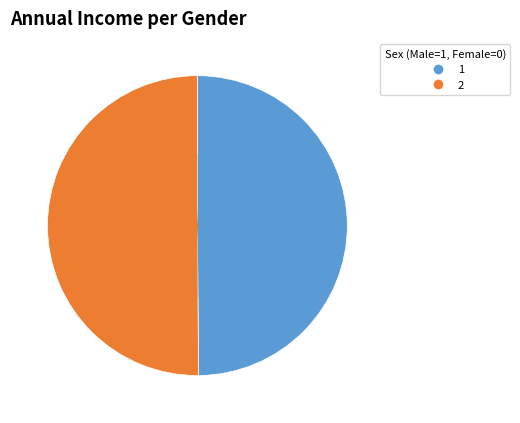

Count the number of slices in the pie.

2